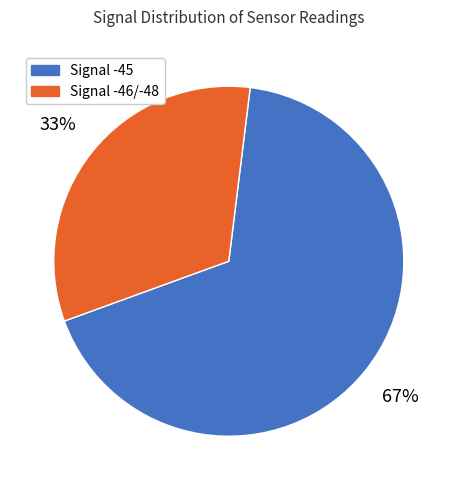

The Signal -45 slice represents 81% of the pie. True or false?

False